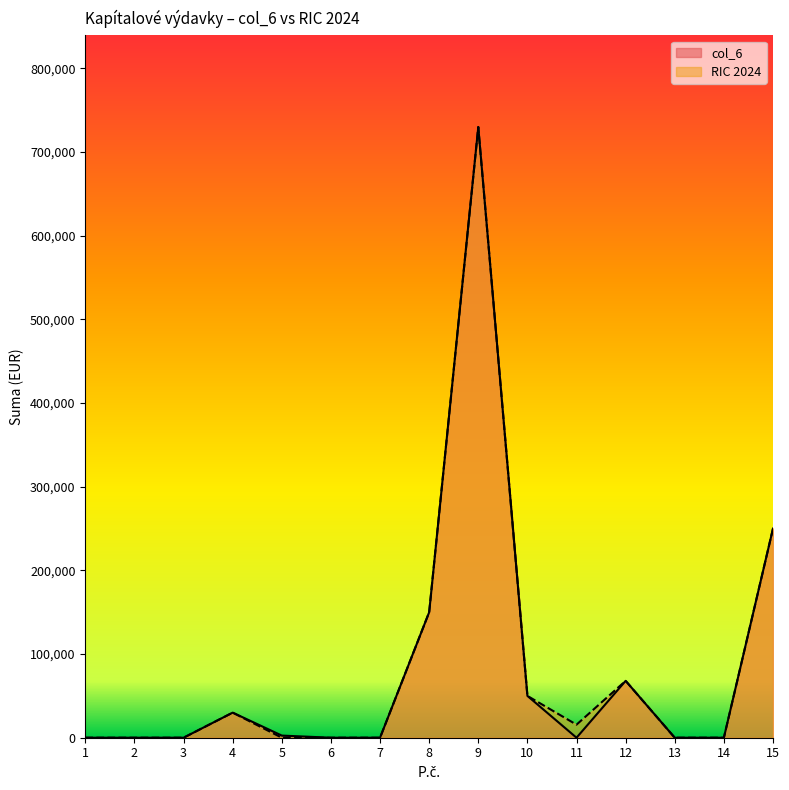

How many lines are shown in the chart?

2